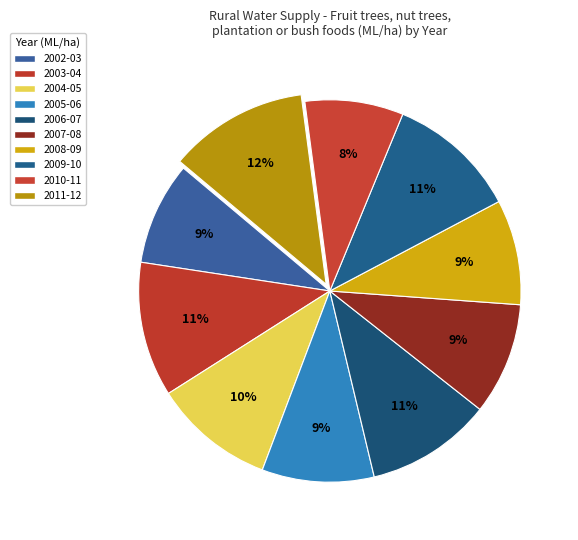

To the nearest percent, what portion does 2005-06 represent?

9%